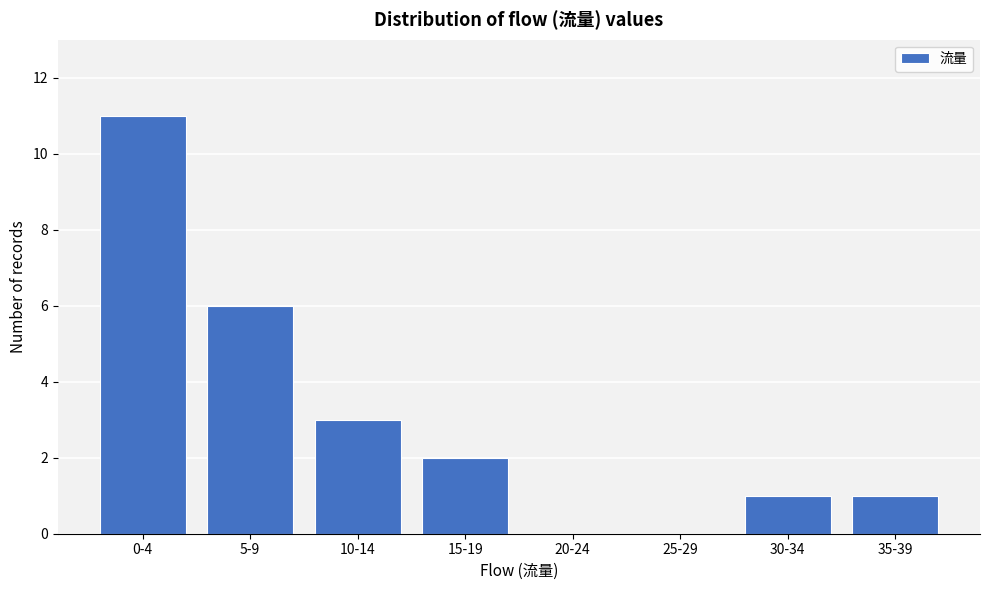

Reading left to right, extract all data points from this chart.

0-4=11	5-9=6	10-14=3	15-19=2	20-24=0	25-29=0	30-34=1	35-39=1